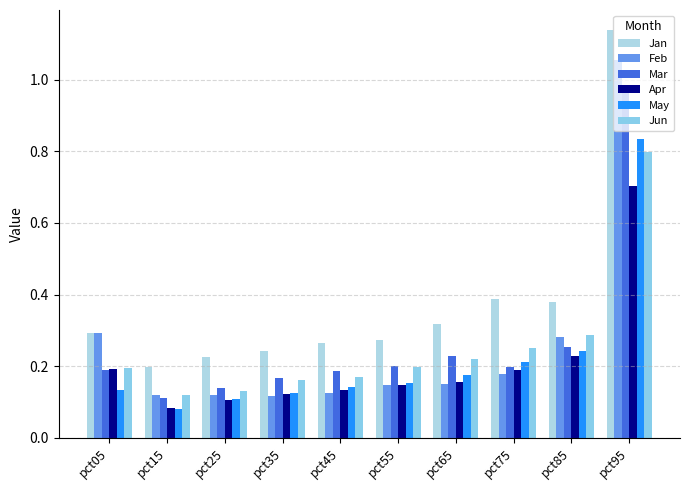

Which series has the largest range (max minus min)?

Jan